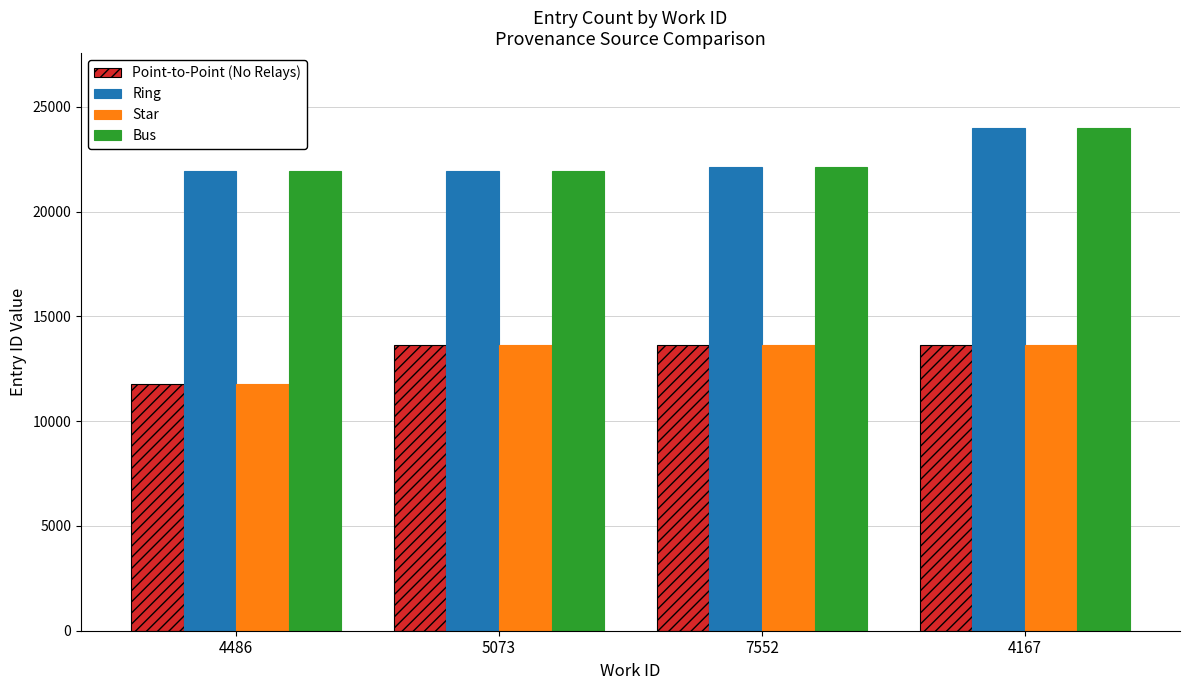

What is the spread (max minus min) of values at 4486?

10142